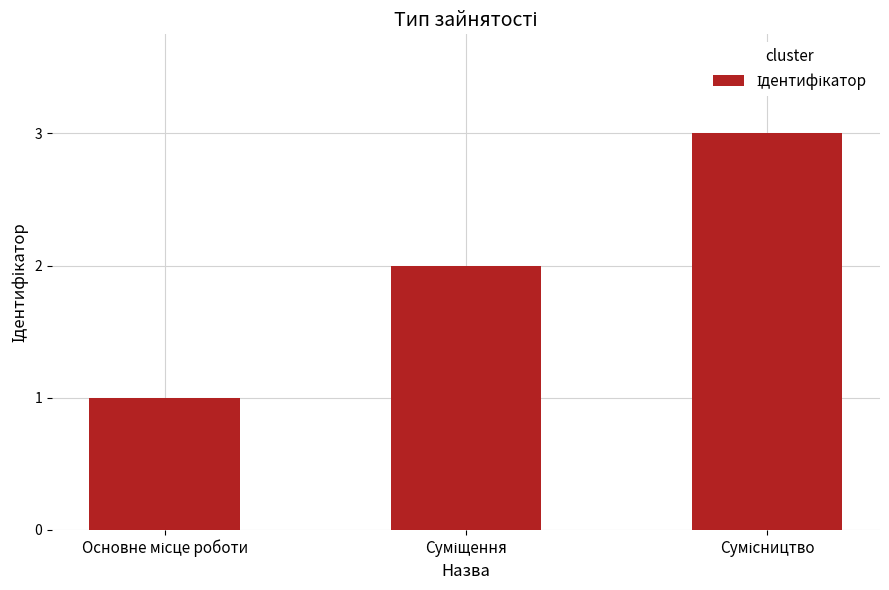

What is the greatest value displayed?

3